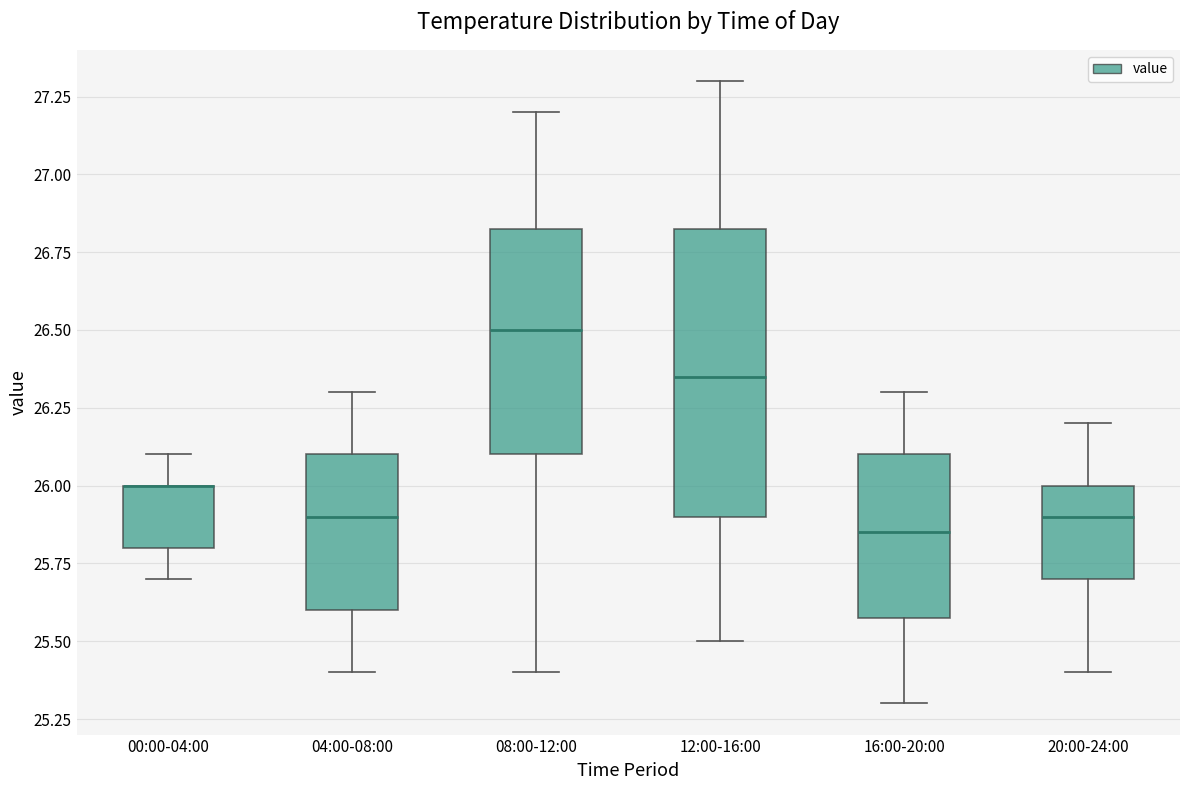

Where does the lower whisker of the box for 08:00-12:00 end on the y-axis? The values are not printed on the chart, so give them approximately, as read against the axis.

25.40